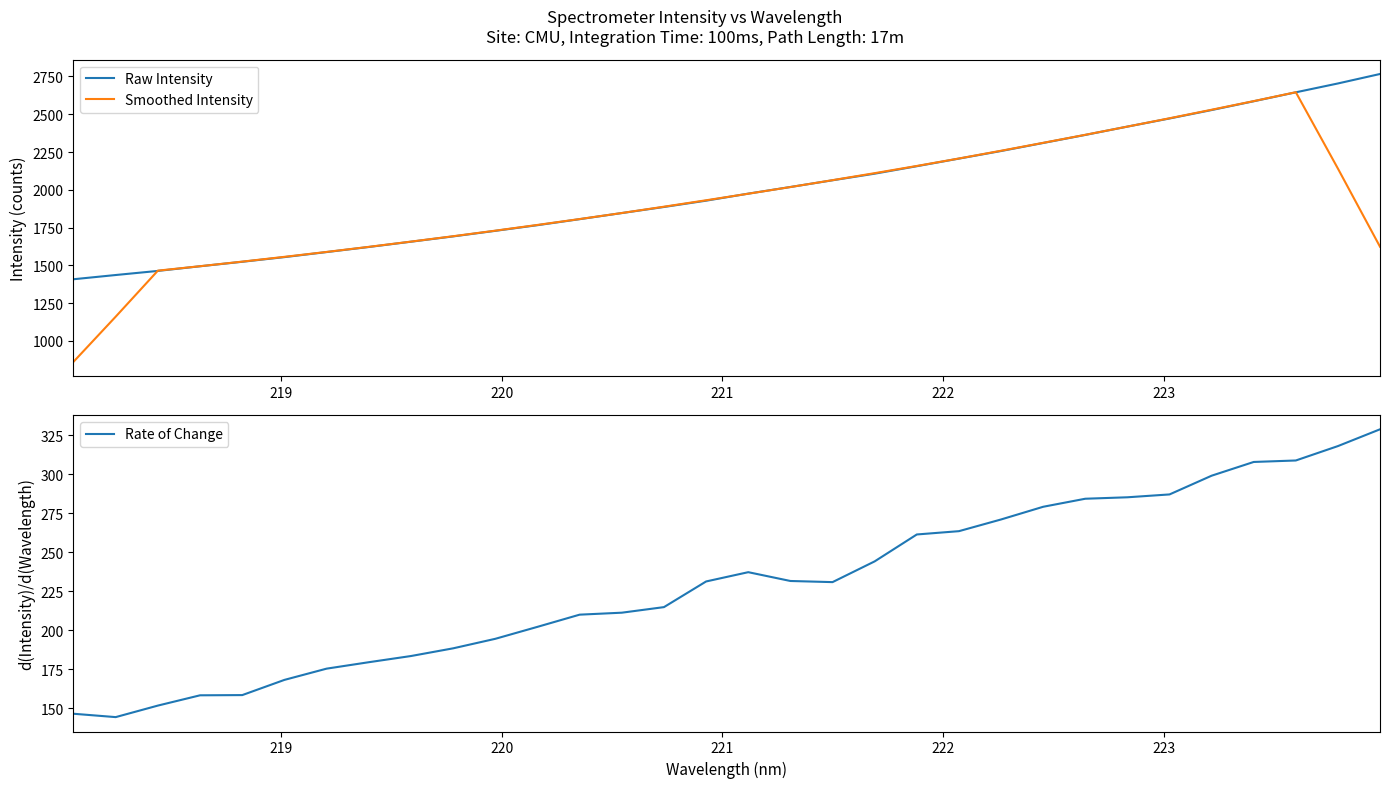

What is the highest value of the Raw Intensity series?

2766.6